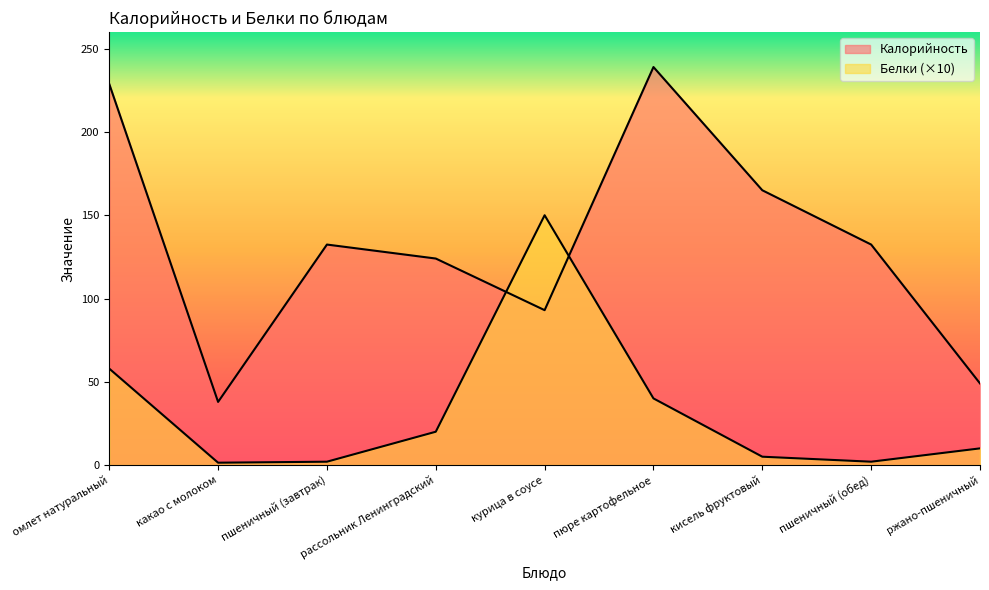

What is the label of the 5th point from the right?

курица в соусе